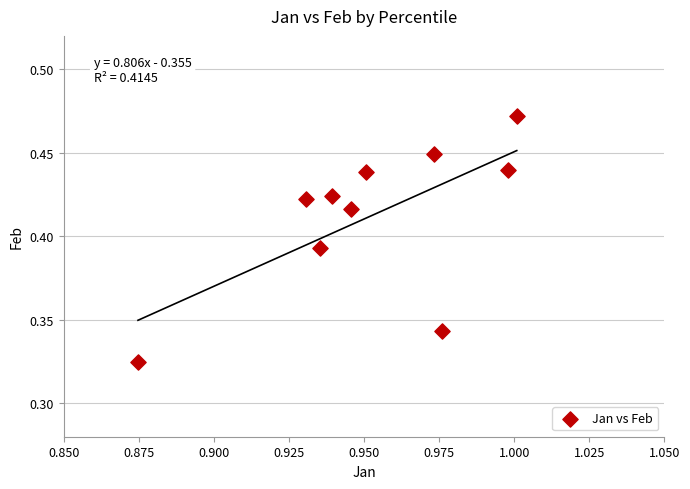

What is the average X value?

1.0